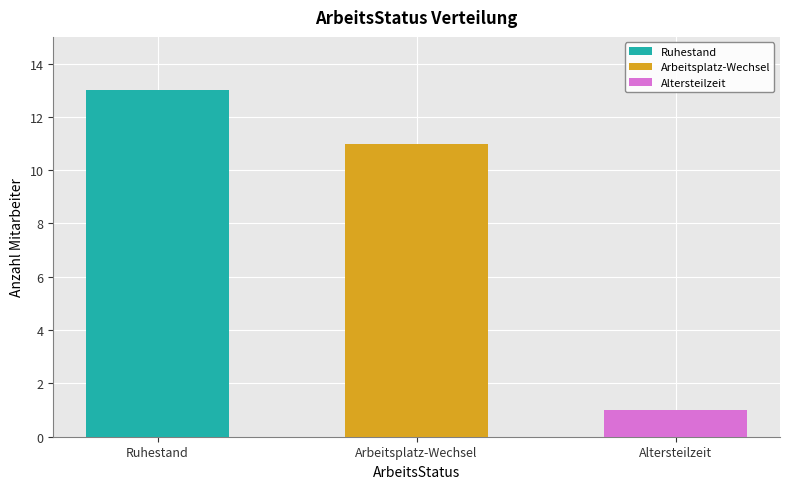

What is the value of the 1st bar from the left?

13